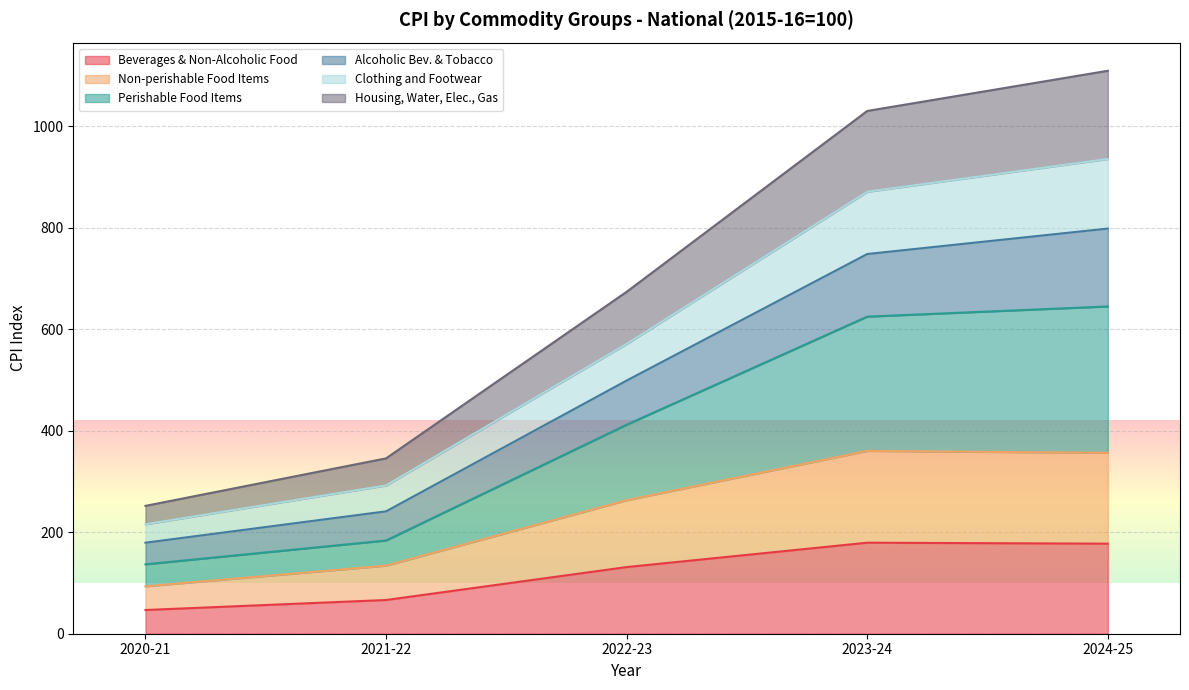

What is the total value across all series at 2024-25?

1109.5